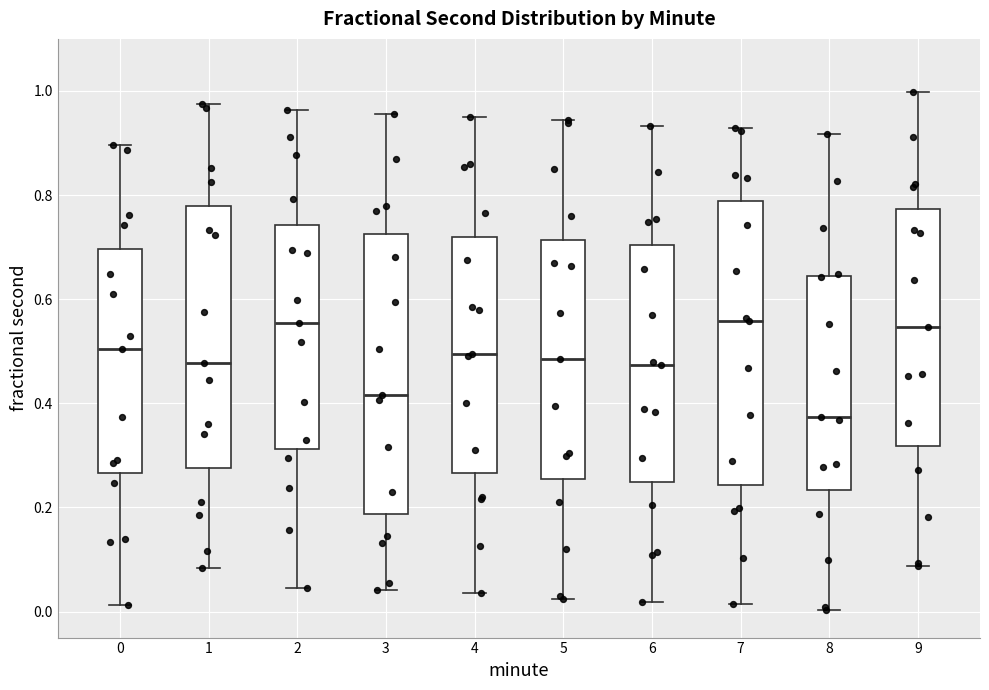

Which box's median line is the lowest?

8